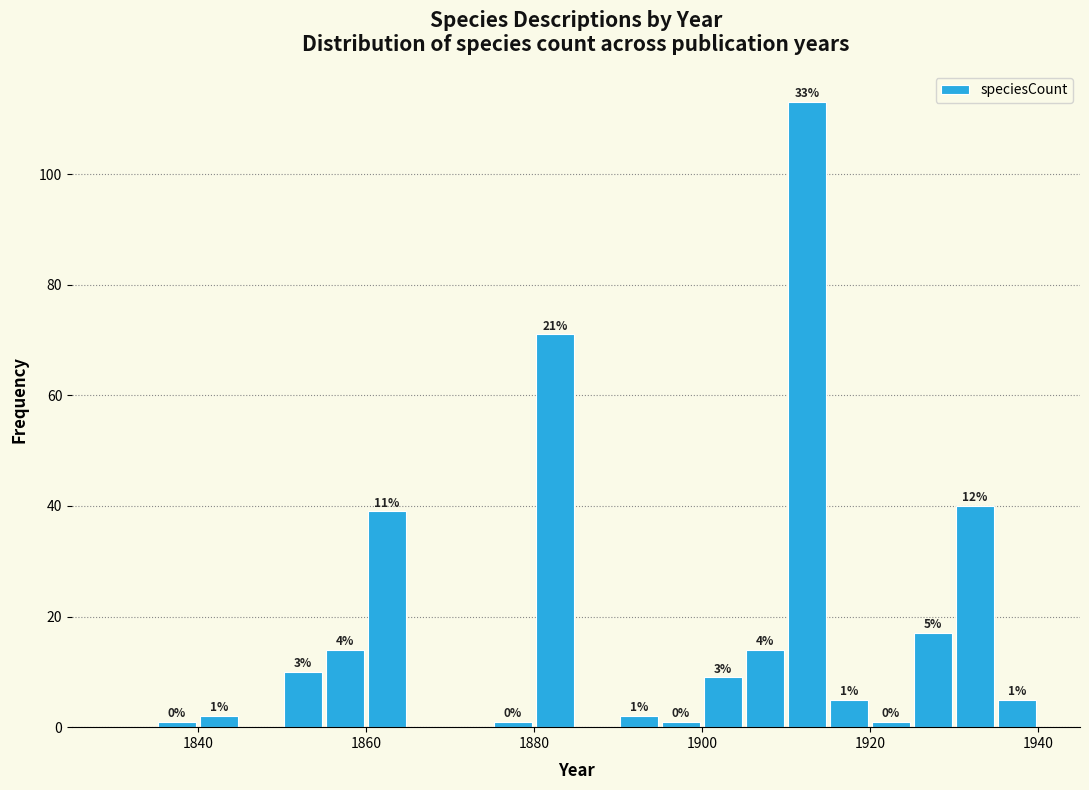

Around what value on the x-axis is the tallest bar? Give the approximate position of its centre, as read against the axis.

1912